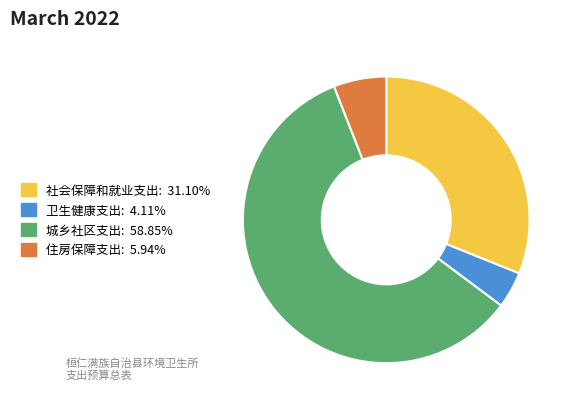

Approximately how many times larger is the value at 社会保障和就业支出: 31.10% compared to 城乡社区支出: 58.85%?

0.5